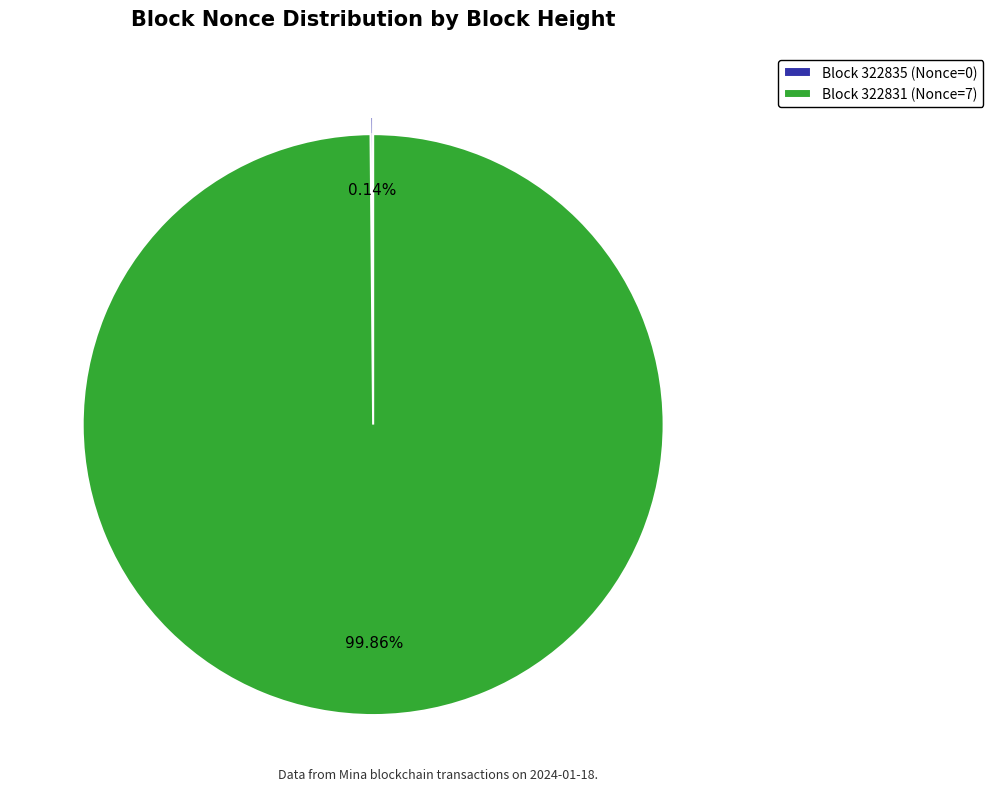

Which category accounts for the majority?

Block 322831 (Nonce=7)